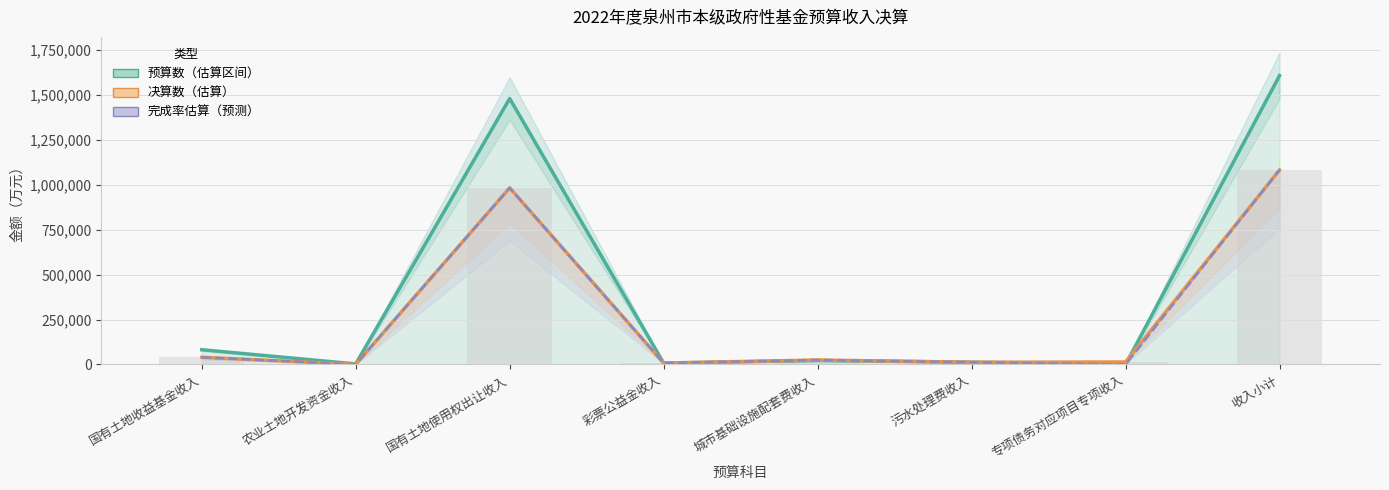

Which series has the largest total across all categories?

预算数